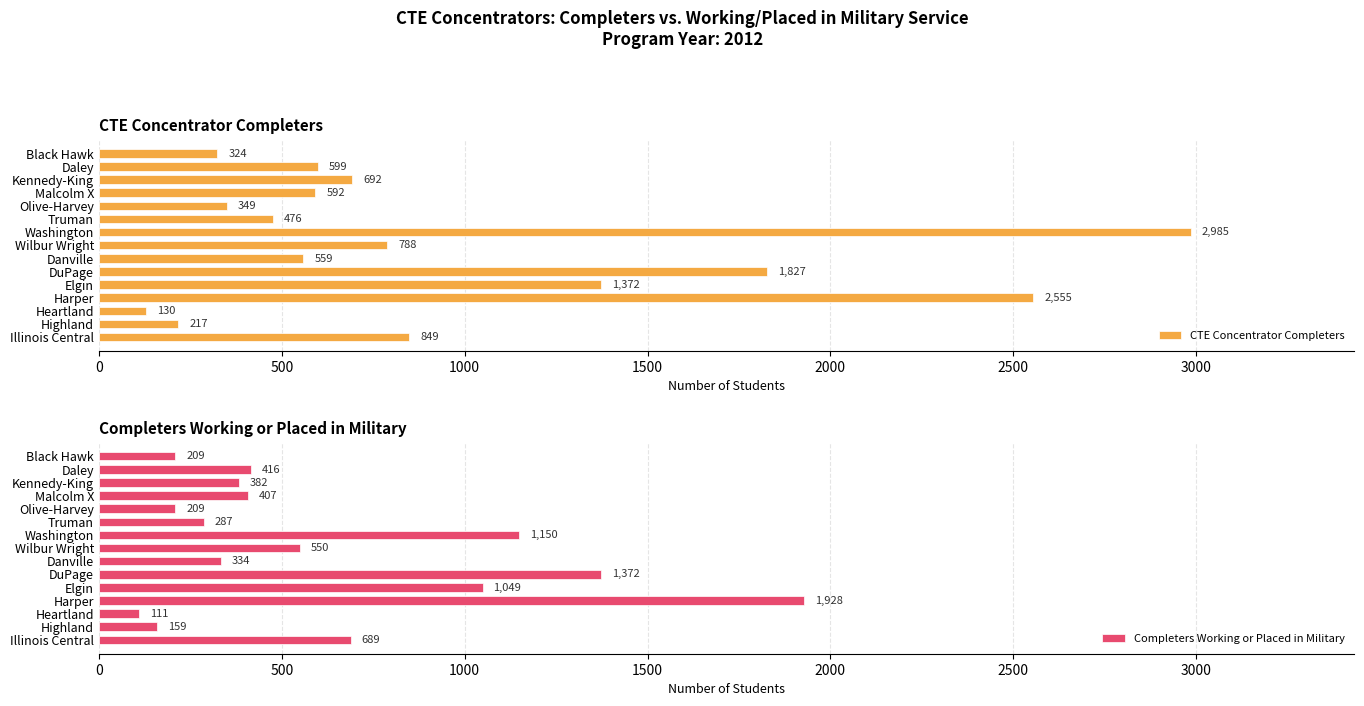

Rank the series by their average value, from highest to lowest.

CTE Concentrator Completers, Completers Working or Placed in Military